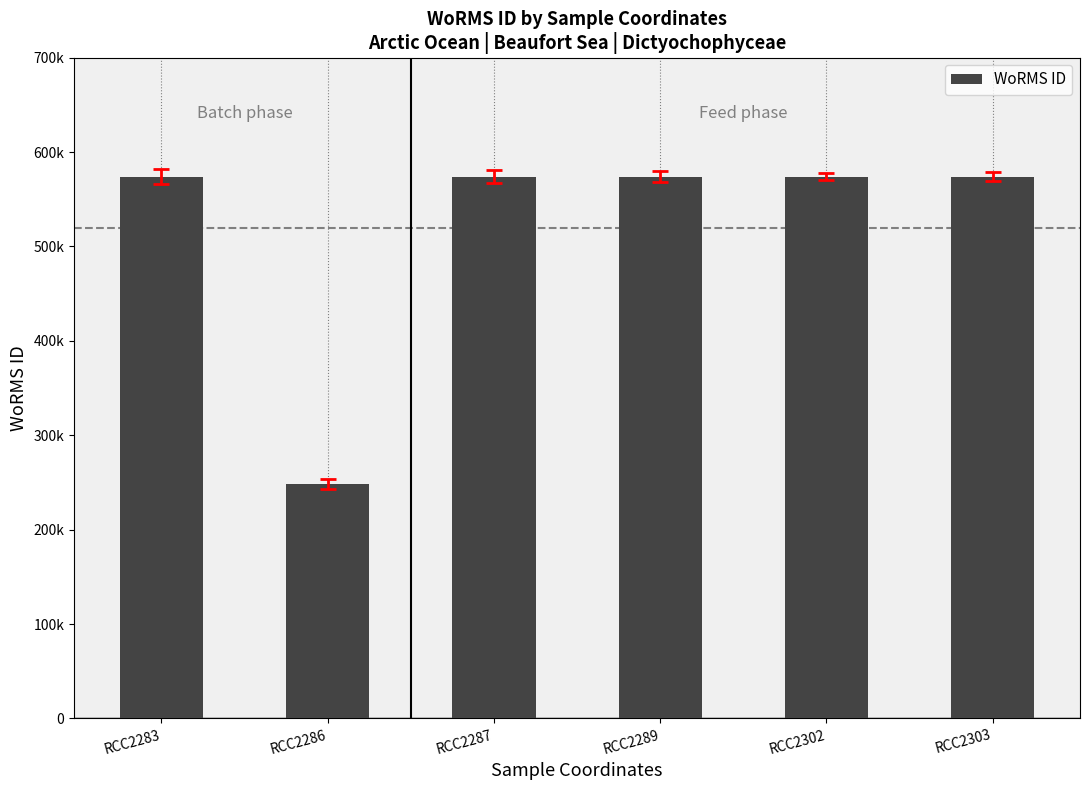

What is the value of the 4th bar from the left?

573932